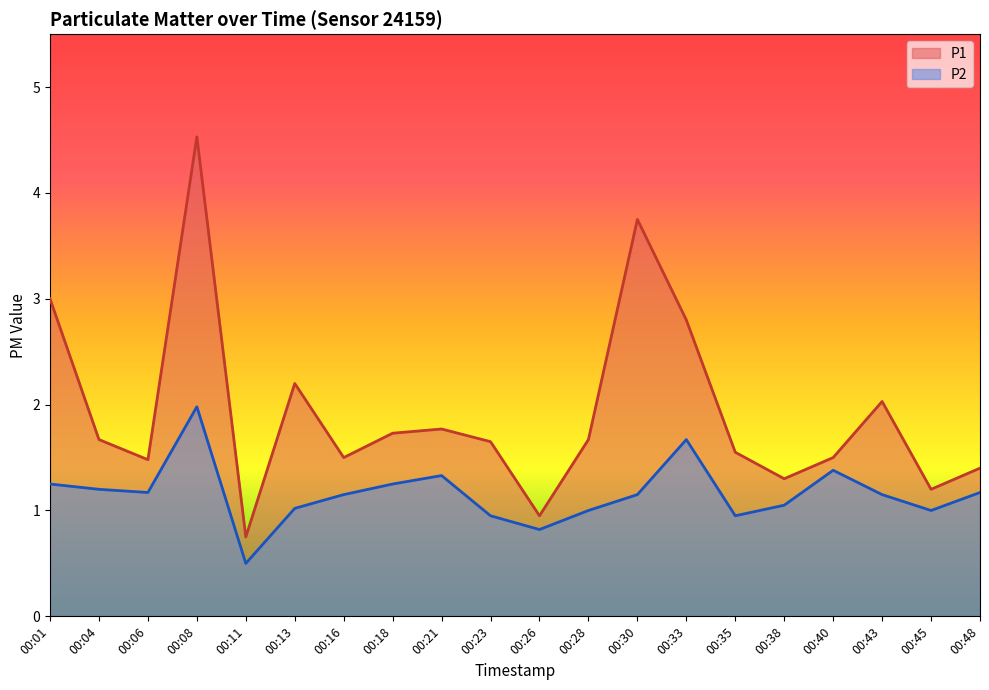

What is the difference between the maximum and second lowest values in the P1 series?

3.6